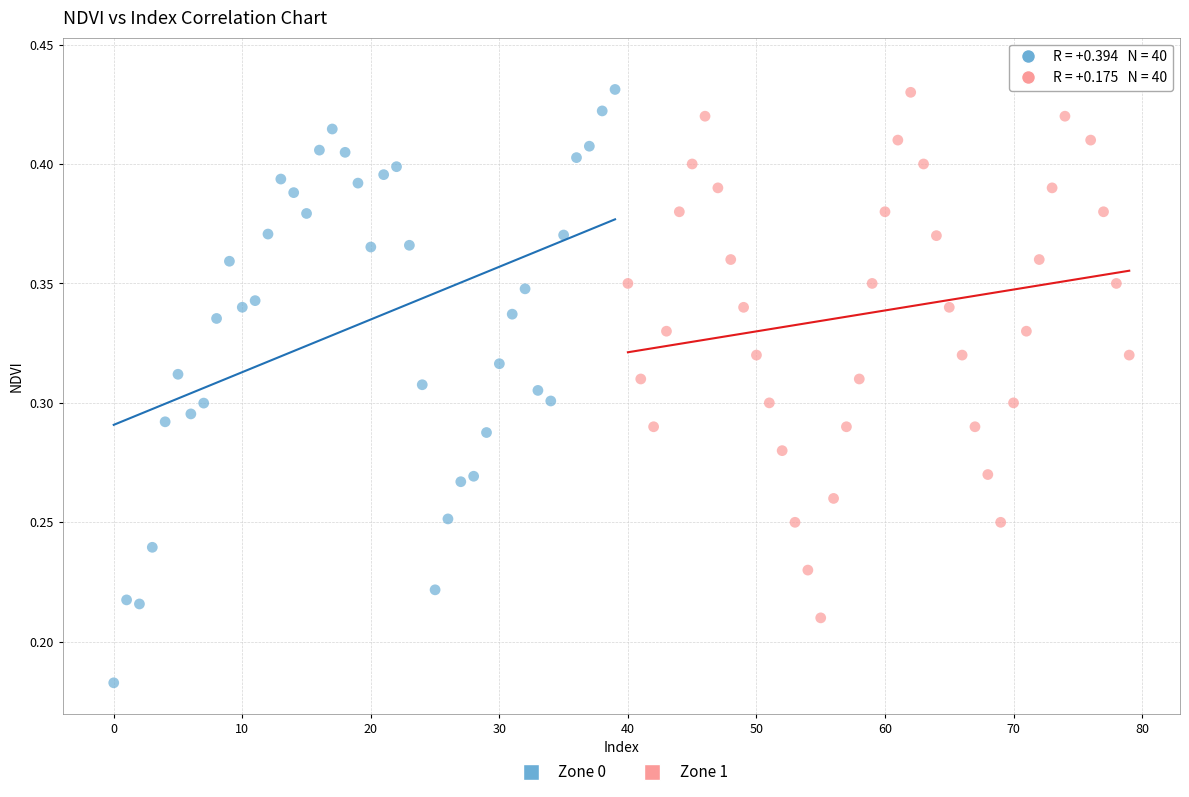

What are all the series names shown in the legend?

Zone 0, Zone 1